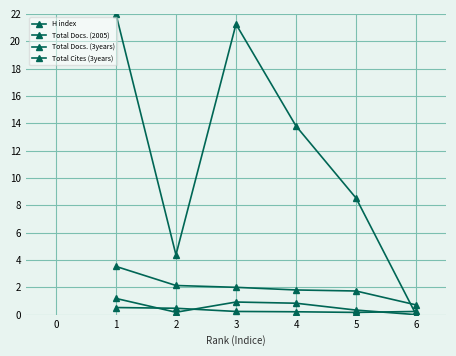

What is the difference between the second highest and second lowest values in the Total Cites (3years) series?

16.9